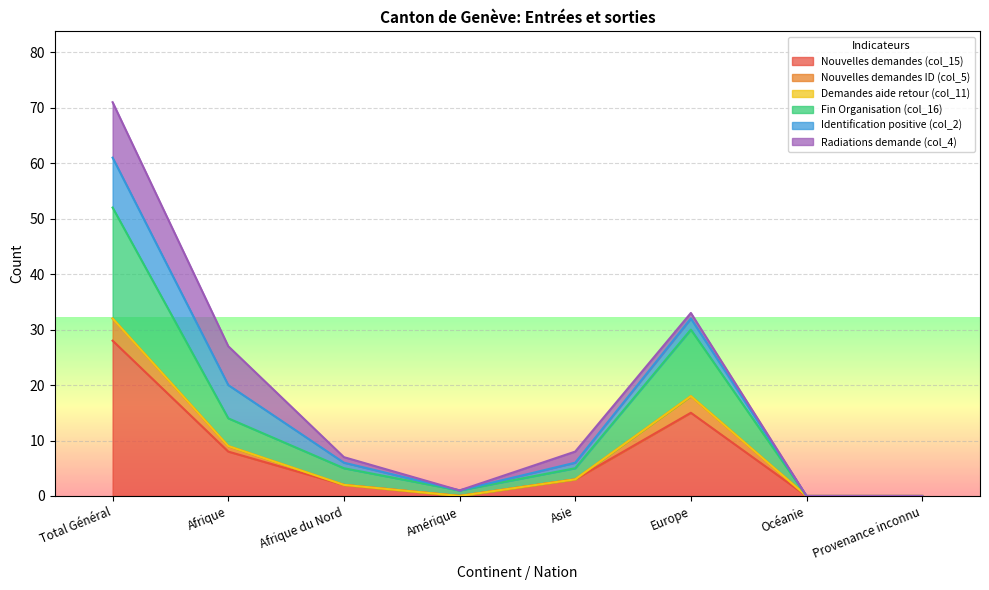

True or false: Nouvelles demandes ID (col_5) has more than 0 points higher than both neighbors.

True